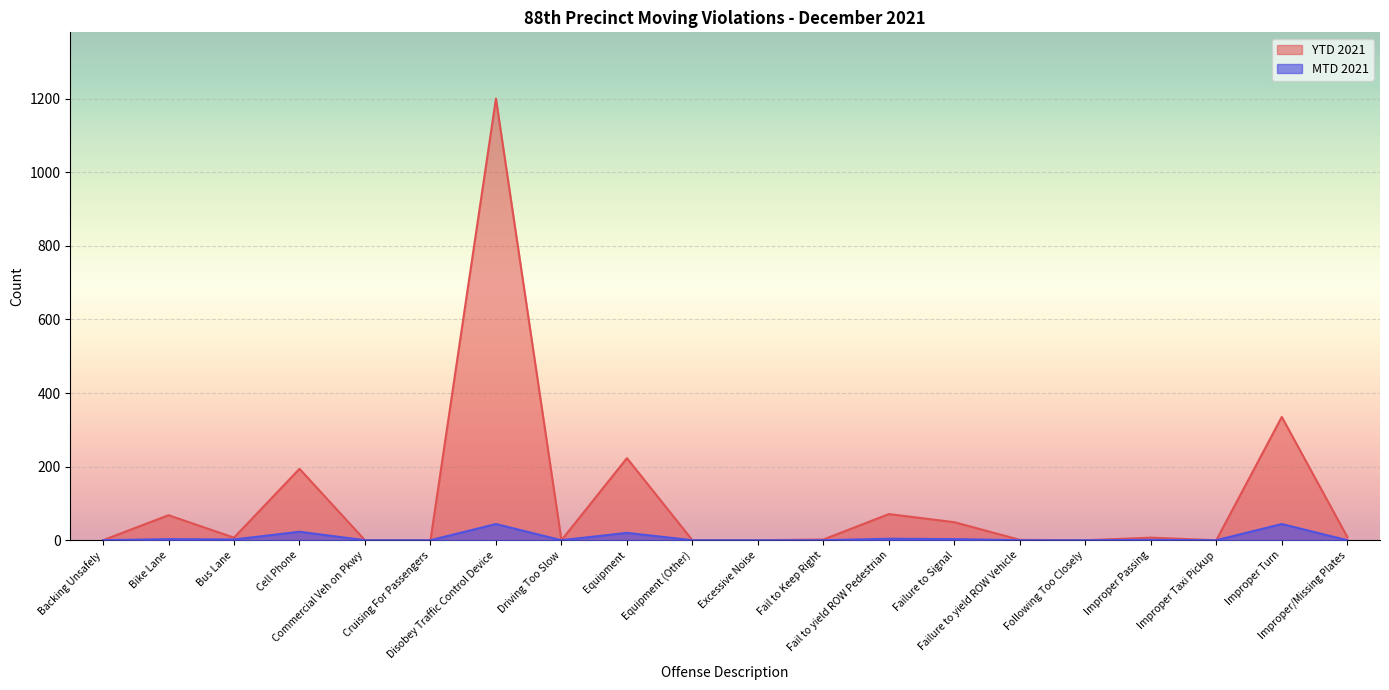

What is the label of the 2nd point from the right?

Improper Turn